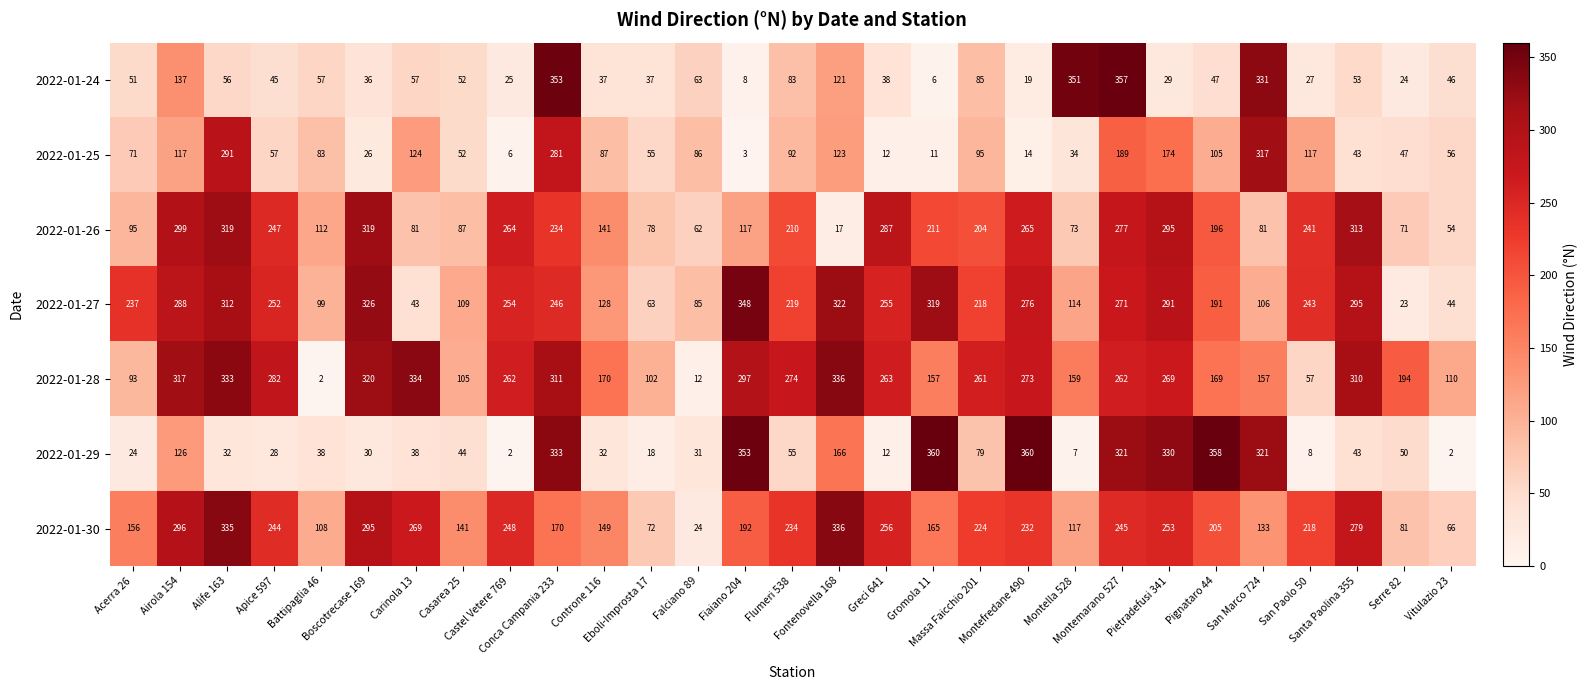

What is the difference between the highest and lowest values at Apice 597?

254